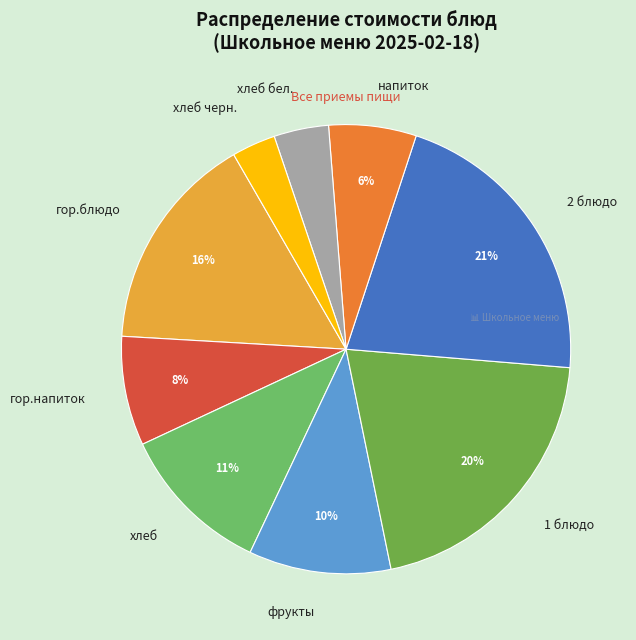

Is there a majority slice in this chart?

No